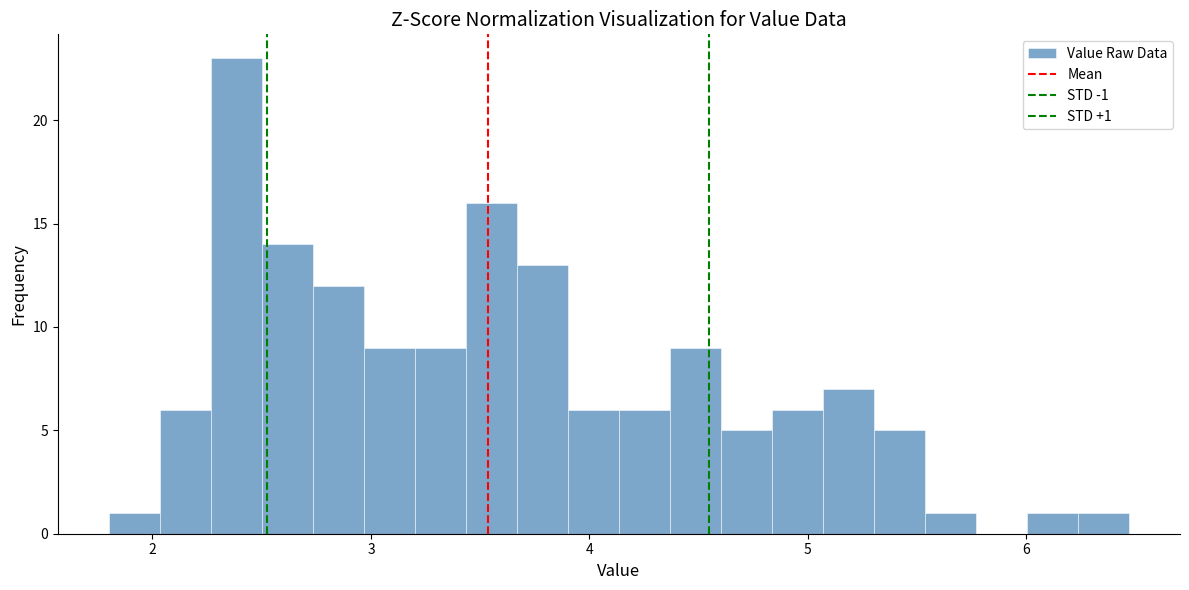

Around what value on the x-axis is the tallest bar? Give the approximate position of its centre, as read against the axis.

2.4